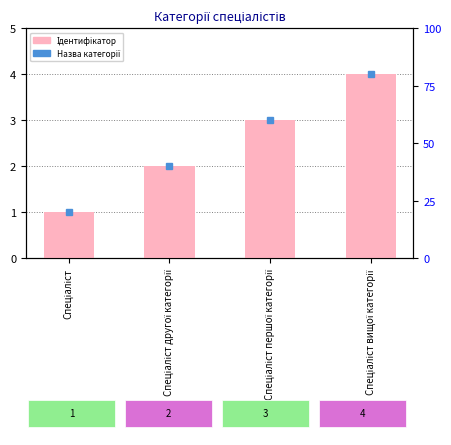

Reading left to right, transcribe all the data shown in this chart.

Спеціаліст=1	Спеціаліст другої категорії=2	Спеціаліст першої категорії=3	Спеціаліст вищої категорії=4